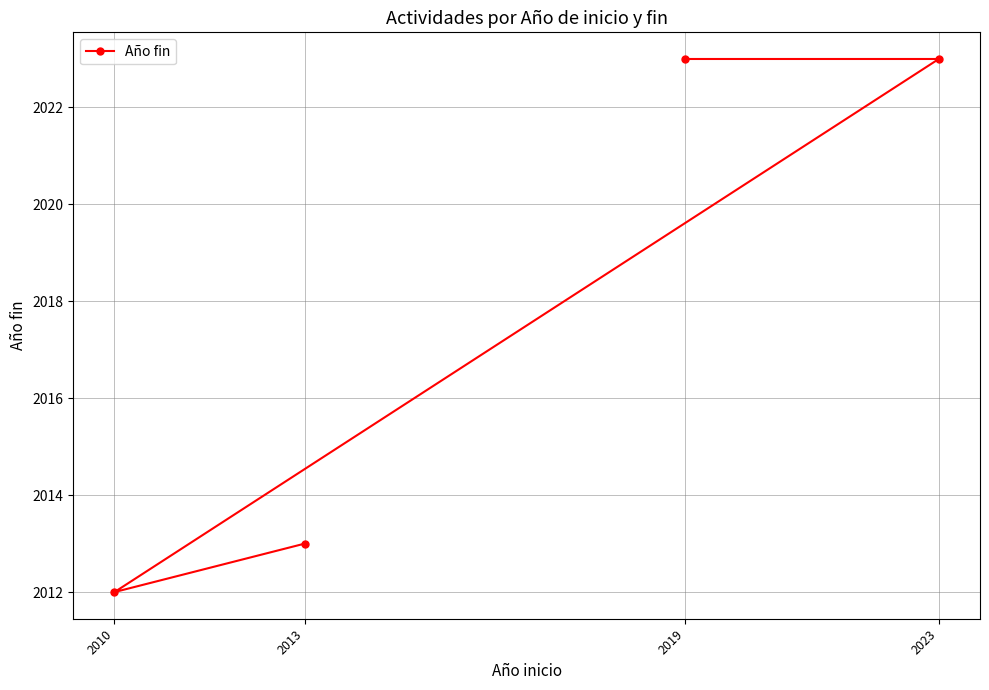

What is the difference between the values at 2010 and 2013?

1